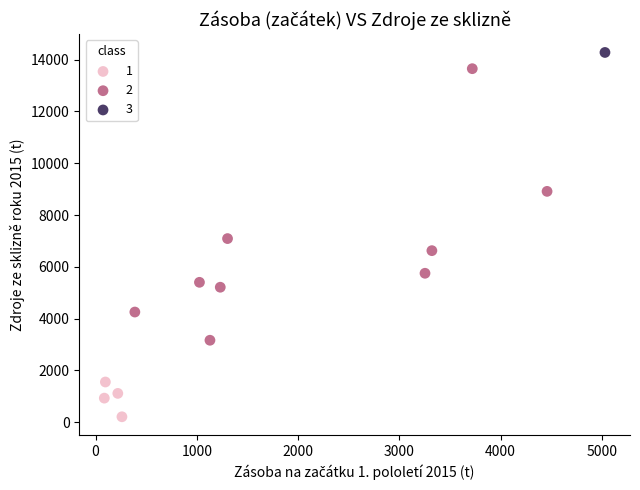

Which series contains the lowest Y value?

1